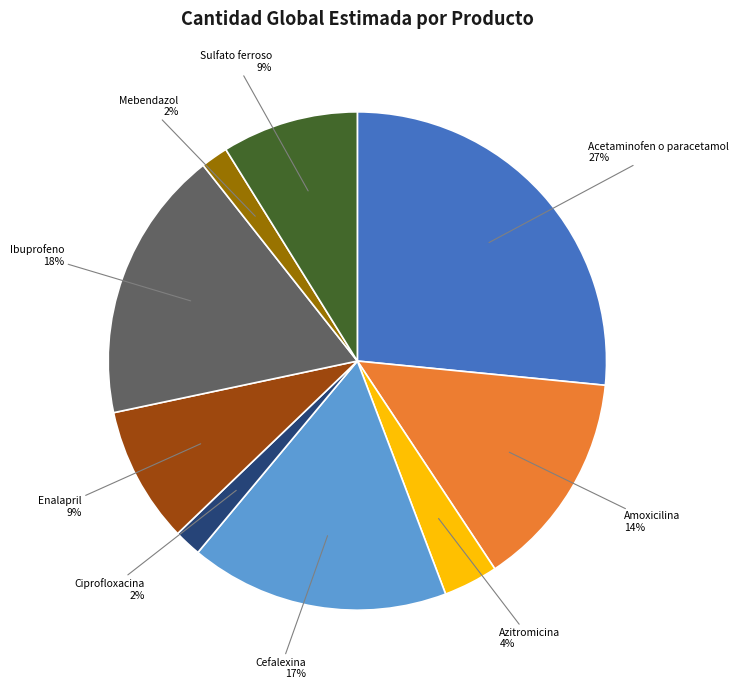

What is the ratio of the value at Cefalexina to the value at Amoxicilina?

1.2